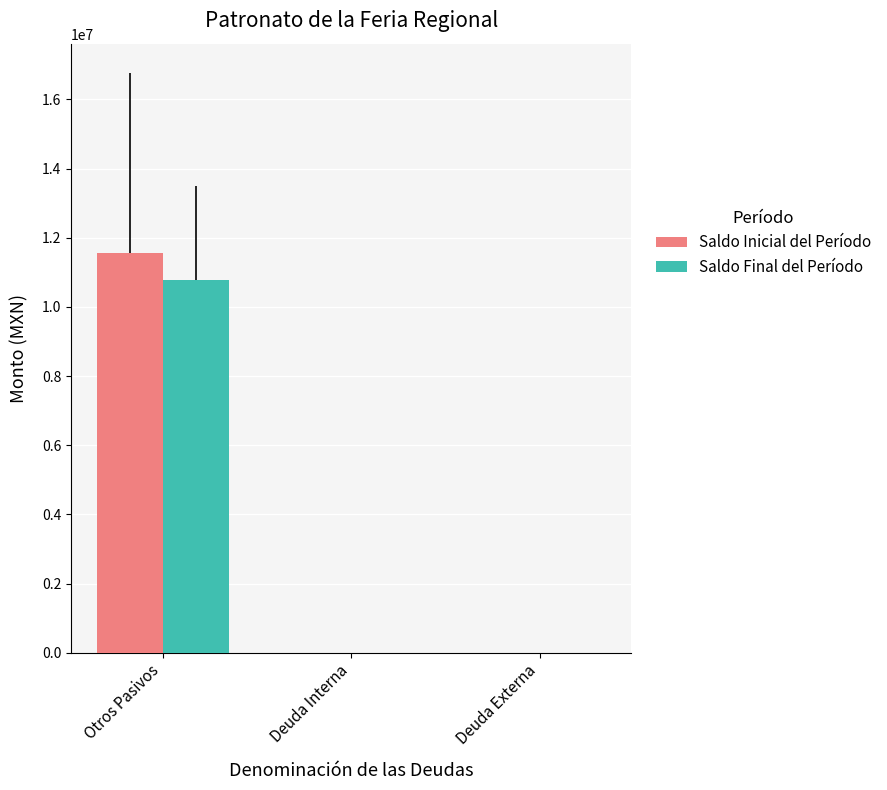

Which category has the highest value in the Saldo Final del Período series?

Otros Pasivos